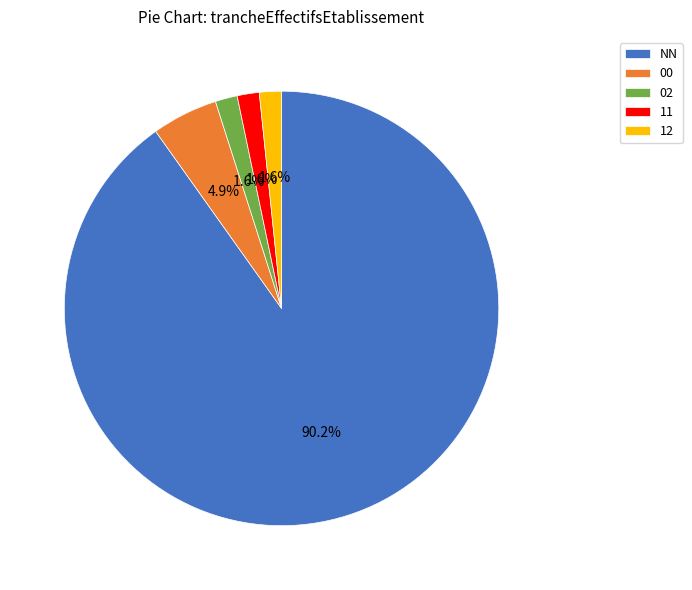

To the nearest percent, what is the combined percentage of 00 and 11?

7%